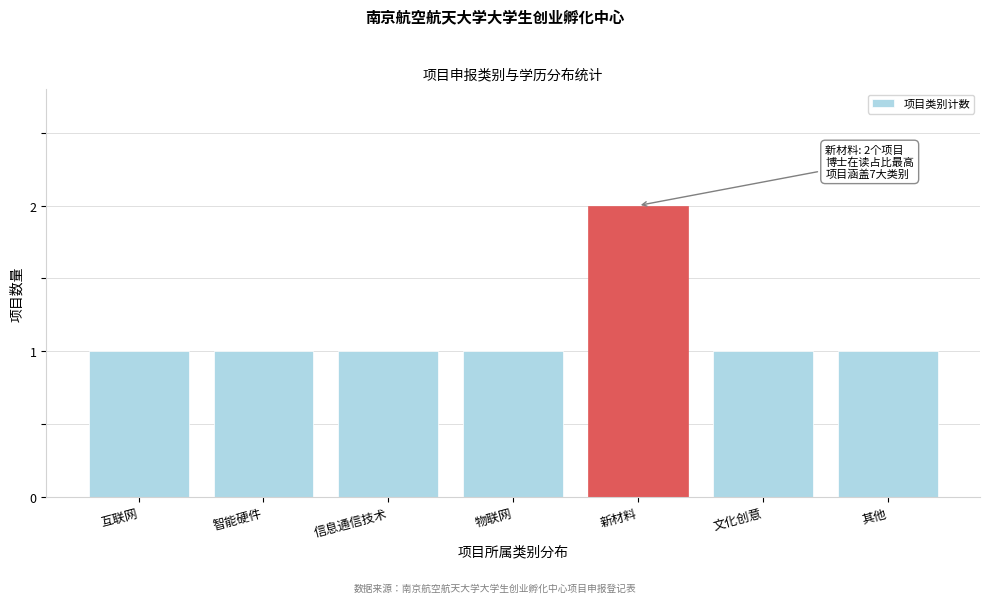

Reading left to right, what are all the values shown in this chart?

1	1	1	1	2	1	1